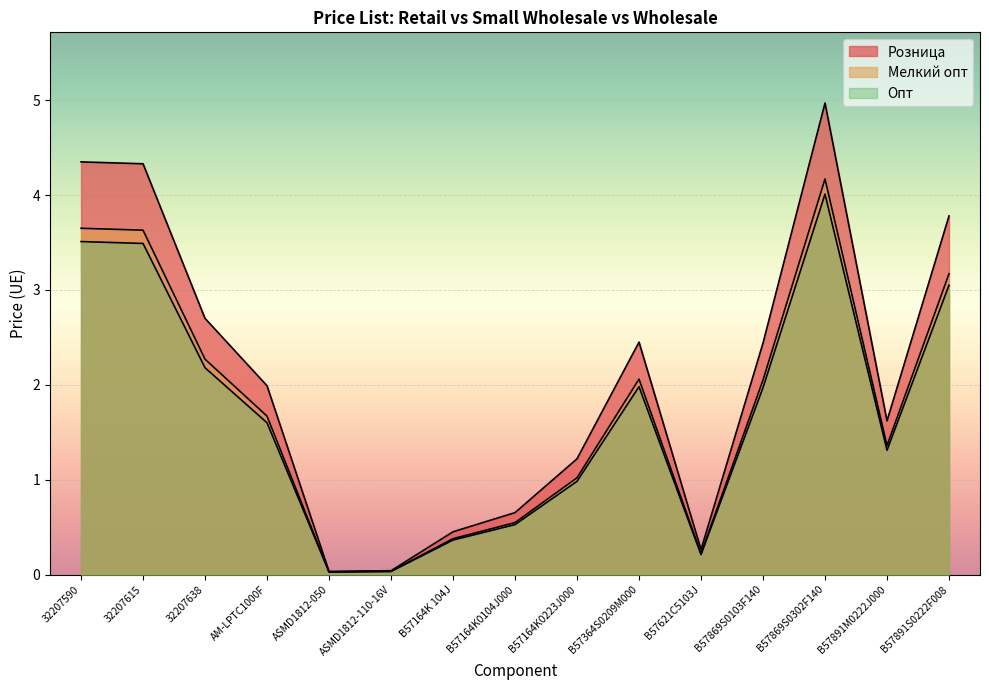

Is the value of Мелкий опт at 32207590 greater than the value of Опт at ASMD1812-050?

Yes